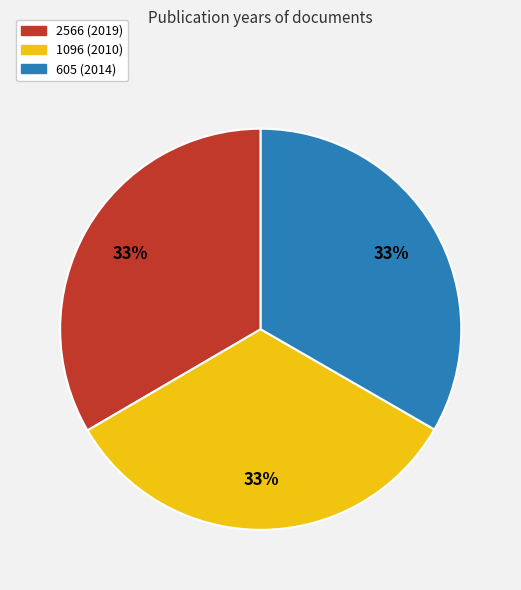

Approximately how many times larger is the value at 1096 (2010) compared to 605 (2014)?

1.0